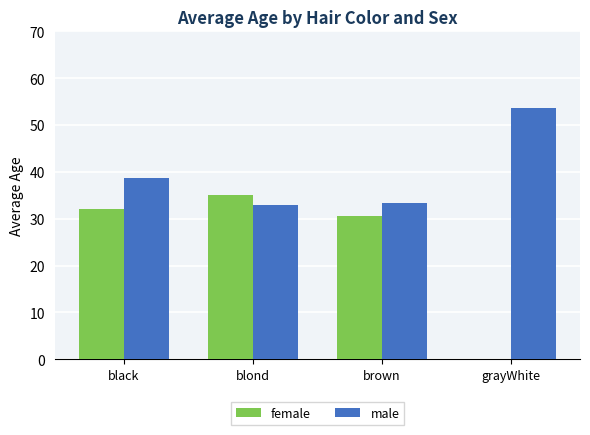

At which label does male first exceed 38?

black